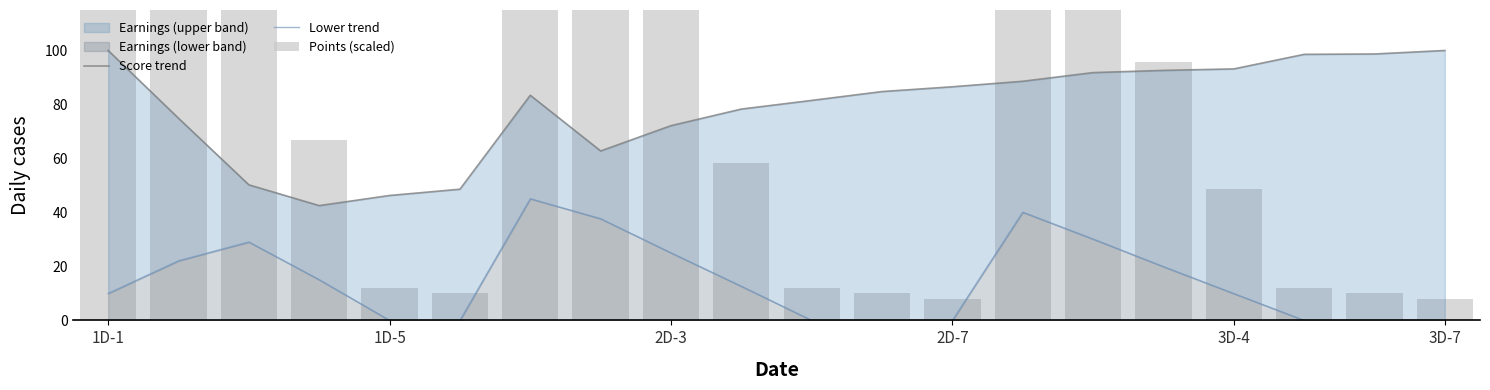

Reading left to right, extract all data points from this chart.

Score trend: 100.0	74.9	50.2	42.5	46.3	48.6	83.4	62.8	72.2	78.3	81.5	84.8	86.6	88.6	91.8	92.6	93.2	98.6	98.7	100.0
Lower trend: 10.0	22.1	29.0	15.1	0.0	0.0	45.1	37.7	25.0	12.6	0.0	0.0	0.0	40.1	30.1	19.9	10.0	0.0	0.0	0.0
Points (scaled): 320.0	220.2	136.5	66.7	12.0	10.0	270.2	187.5	116.1	58.3	12.0	10.0	8.0	220.4	153.6	95.6	48.8	12.0	10.0	8.0